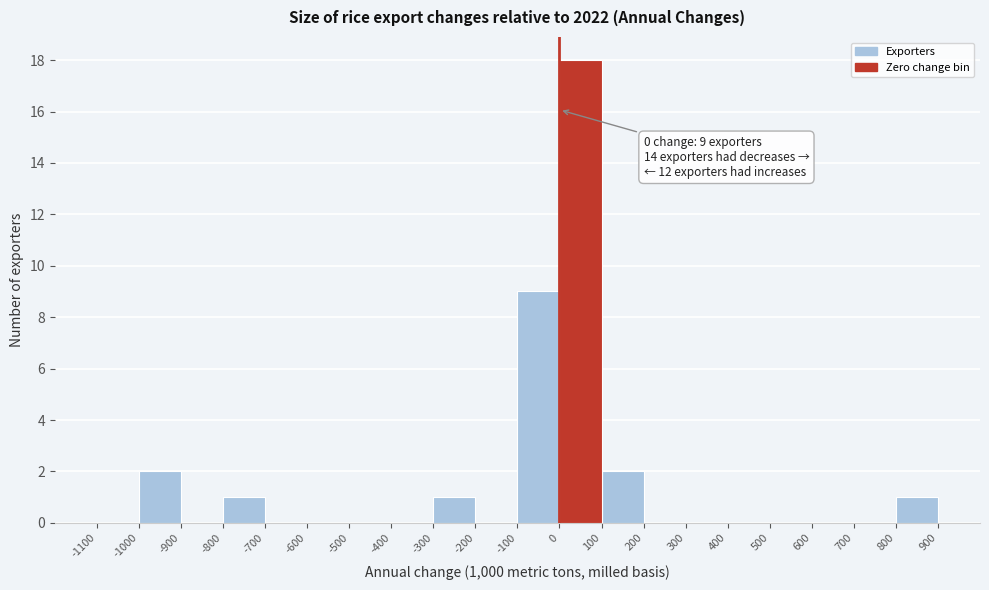

Which range on the x-axis has the tallest bar?

0 to 100